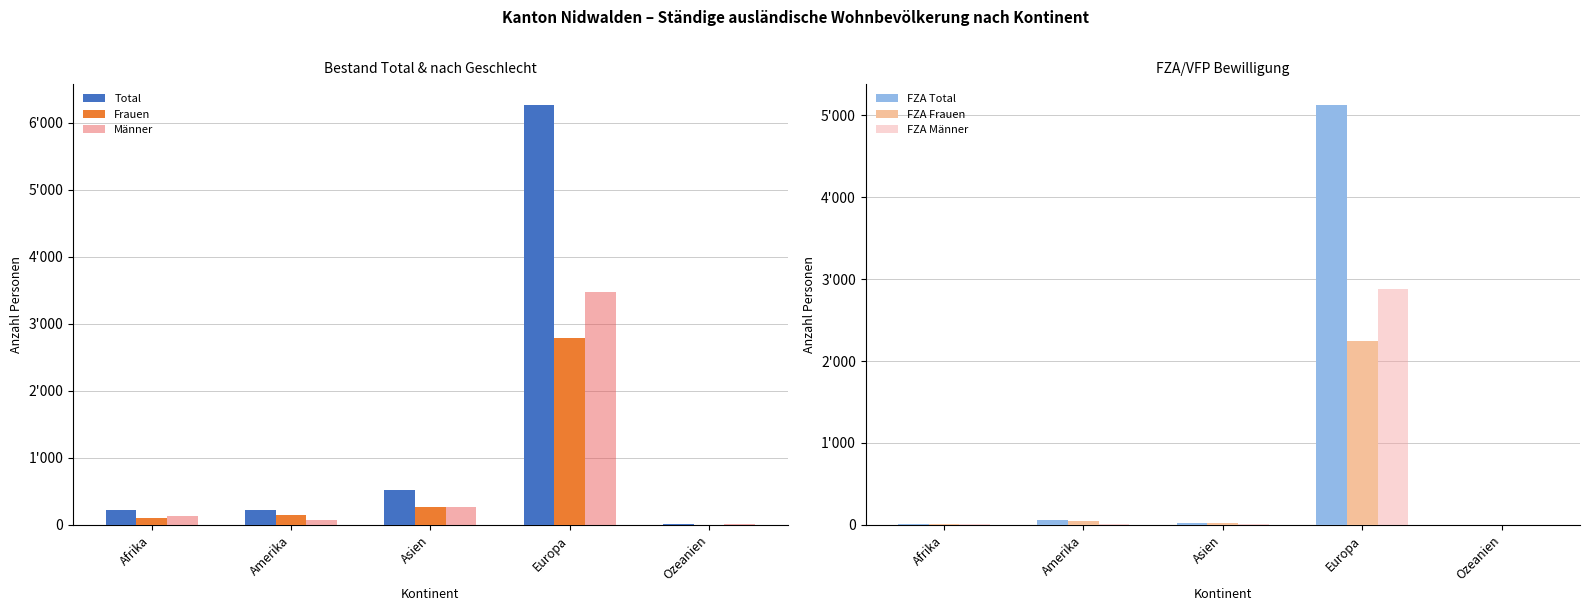

Reading left to right, extract all data points from this chart.

Total: 229	226	523	6260	17
Frauen: 101	149	261	2792	6
Männer: 128	77	262	3468	11
FZA Total: 14	58	29	5124	3
FZA Frauen: 8	44	24	2239	2
FZA Männer: 6	14	5	2885	1